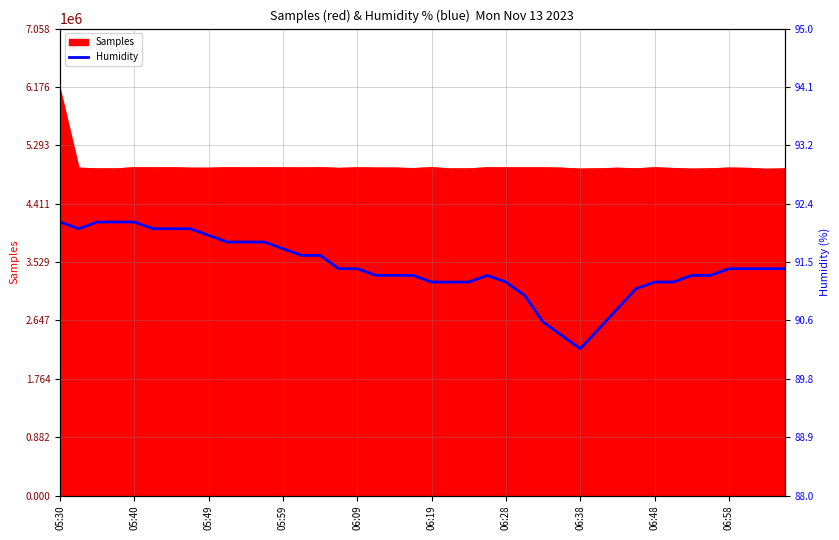

Which category has the highest value in the Samples series?

05:30